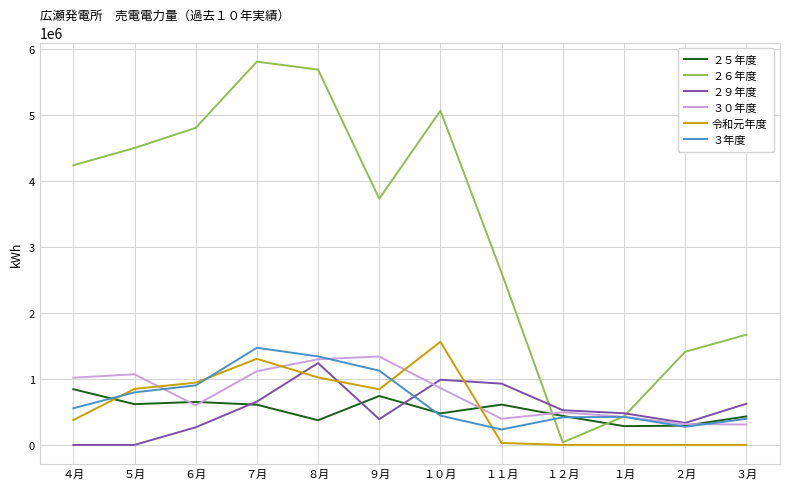

Is the value of ２６年度 at ９月 greater than the value of ２９年度 at １月?

Yes